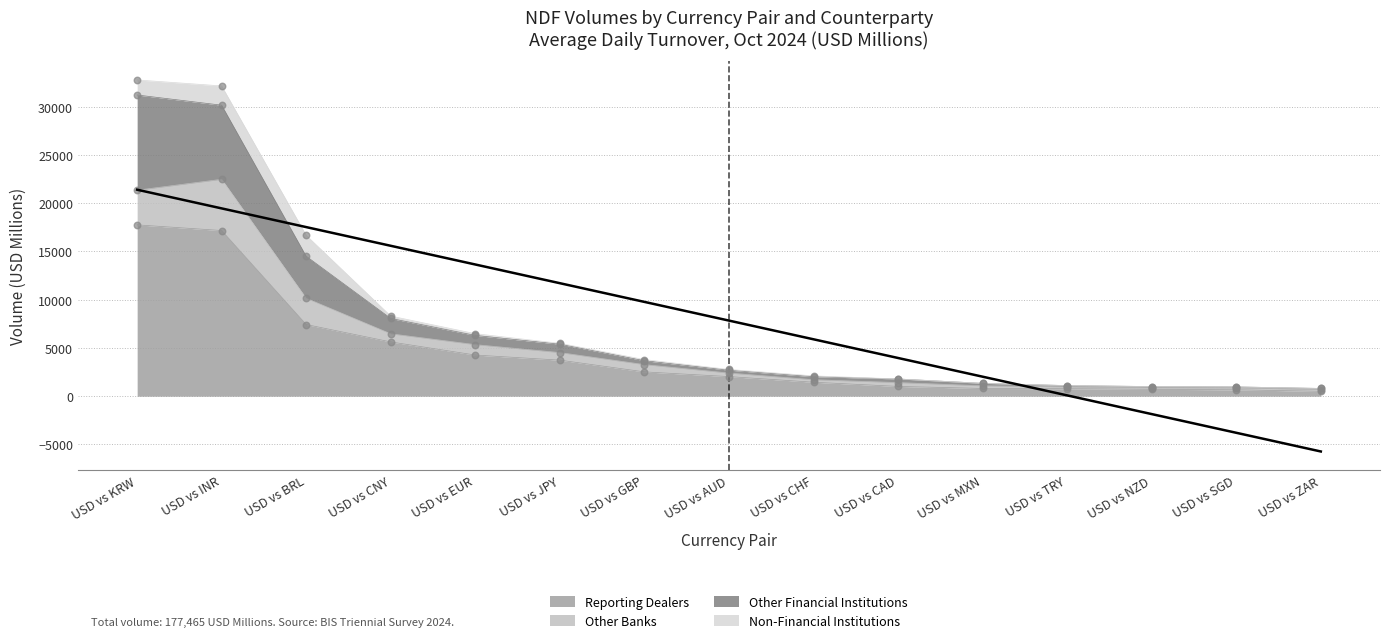

Is it true that Reporting Dealers equals 9665 at USD vs CNY?

False